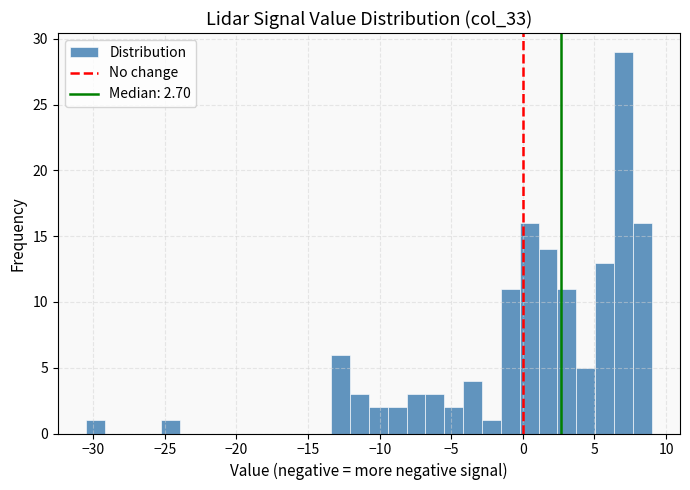

Around what value on the x-axis is the tallest bar? Give the approximate position of its centre, as read against the axis.

7.0